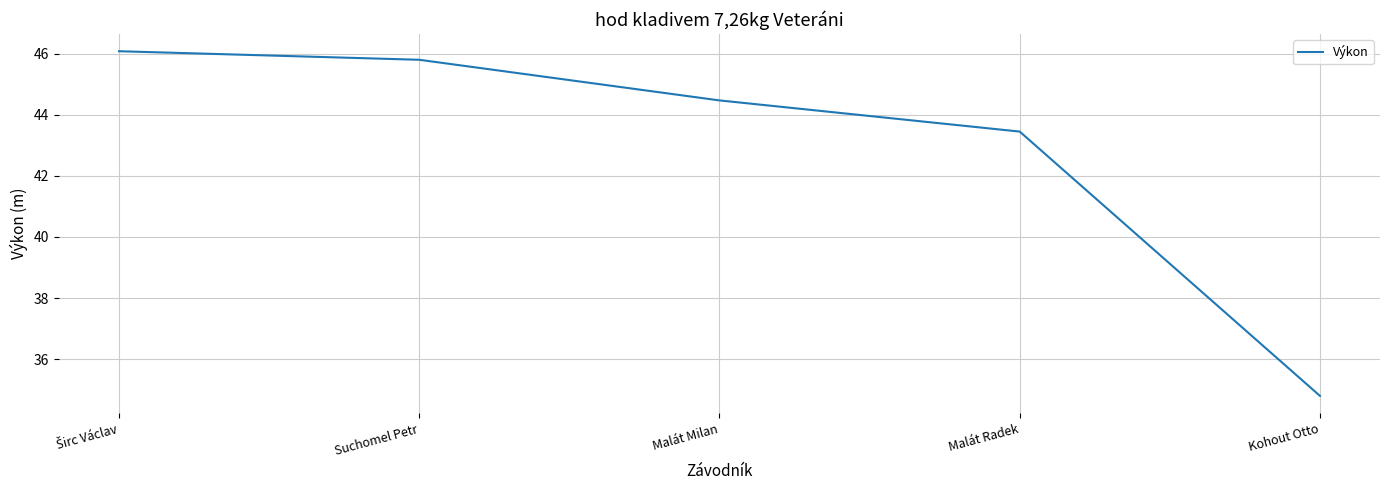

What is the sum of the values at Malát Radek and Malát Milan?

87.9